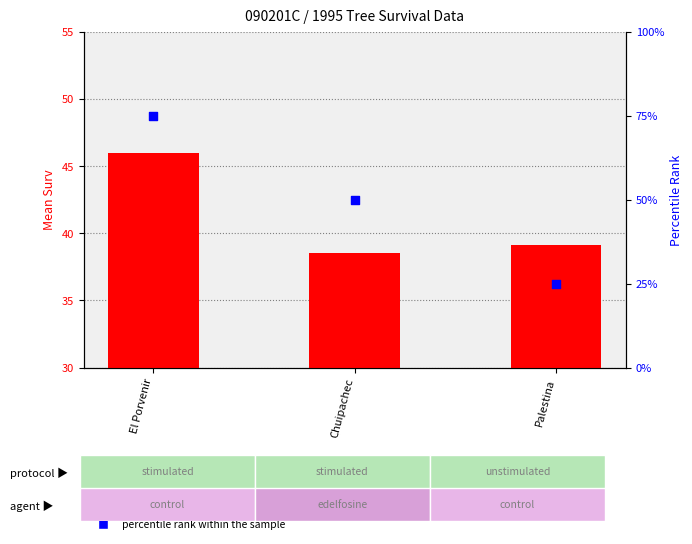

What is the total value across all series at El Porvenir?

120.9